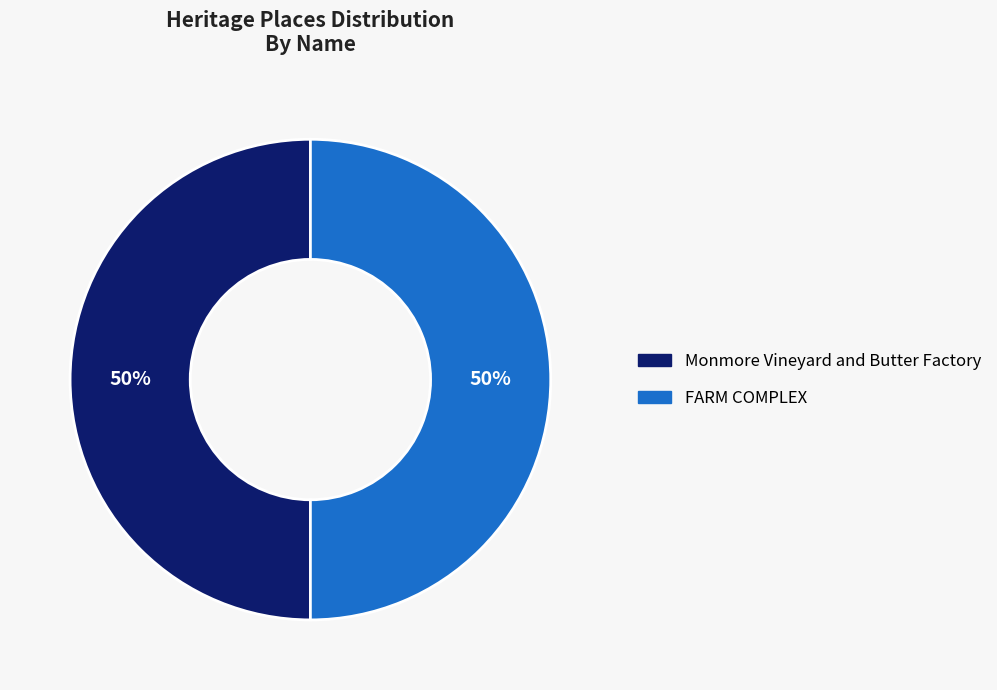

True or false: Monmore Vineyard and Butter Factory accounts for 59% of the total.

False